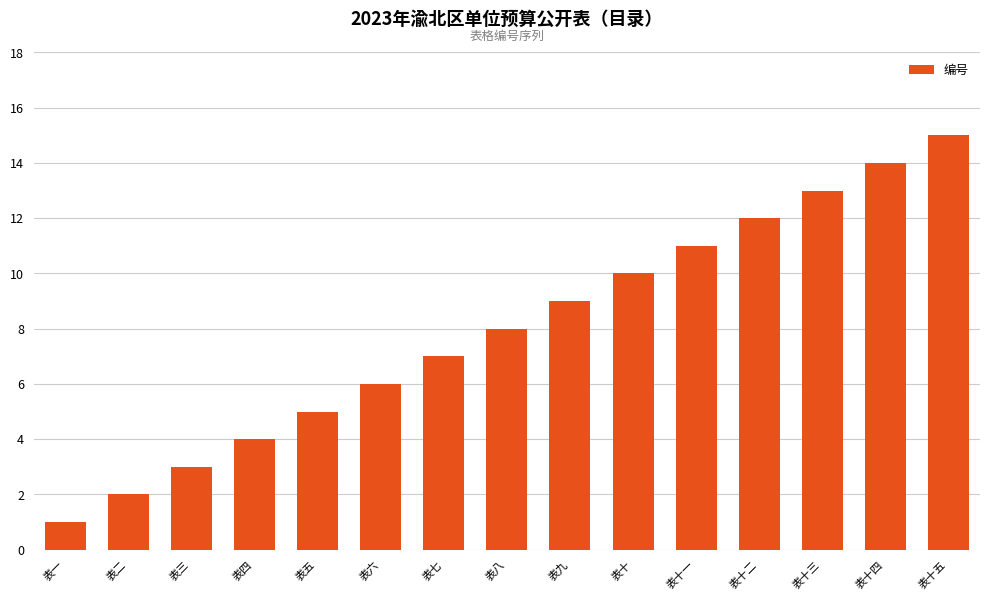

Are the bars horizontal?

No